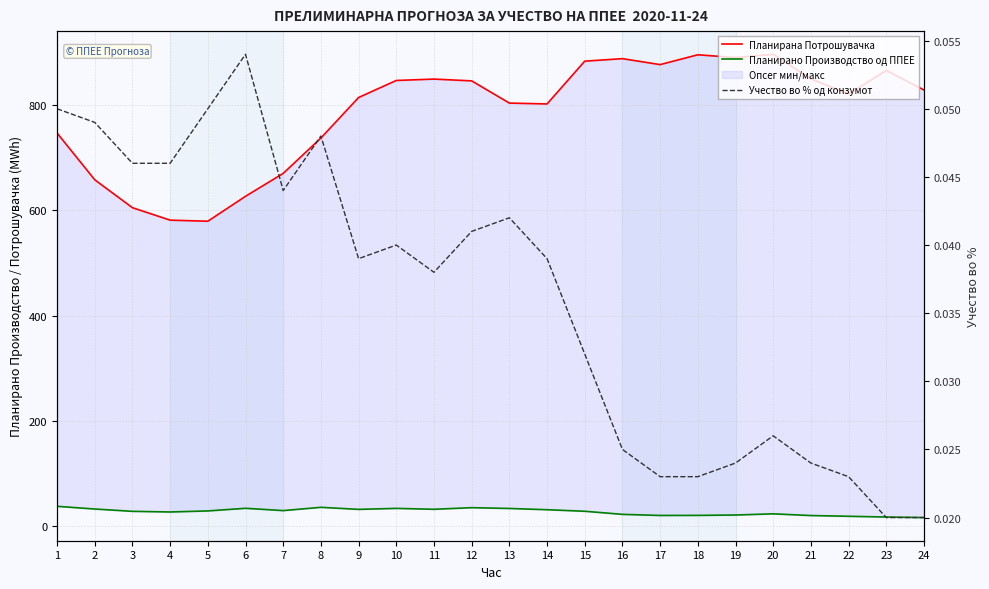

Where is the first local maximum for Планирано Производство од ППЕЕ?

6